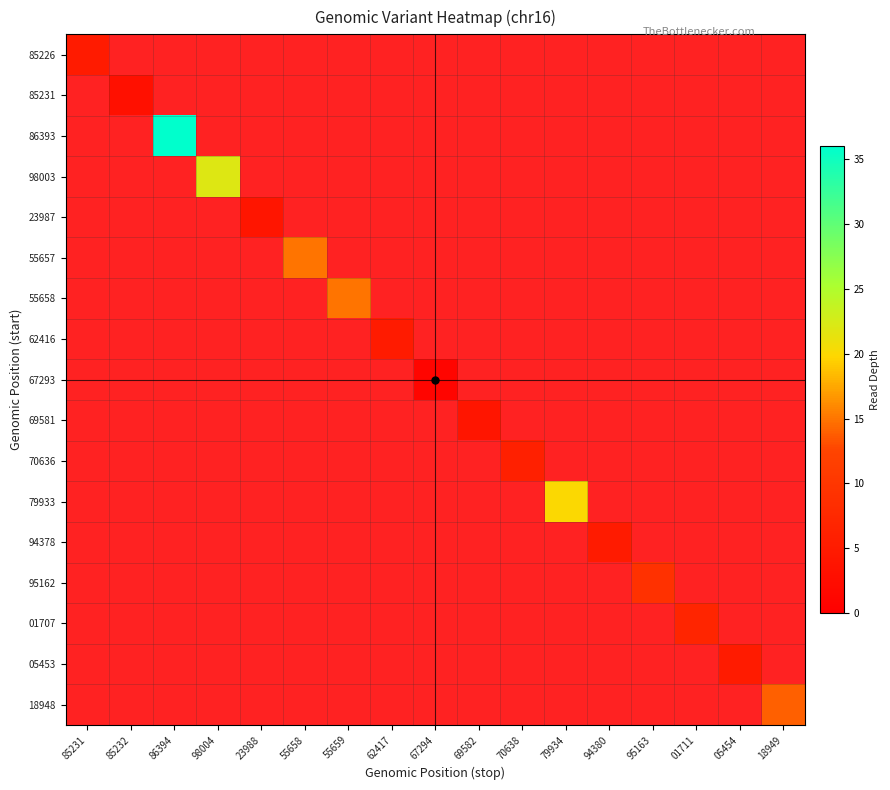

What value does the 85226 series have at 85231?

5.0